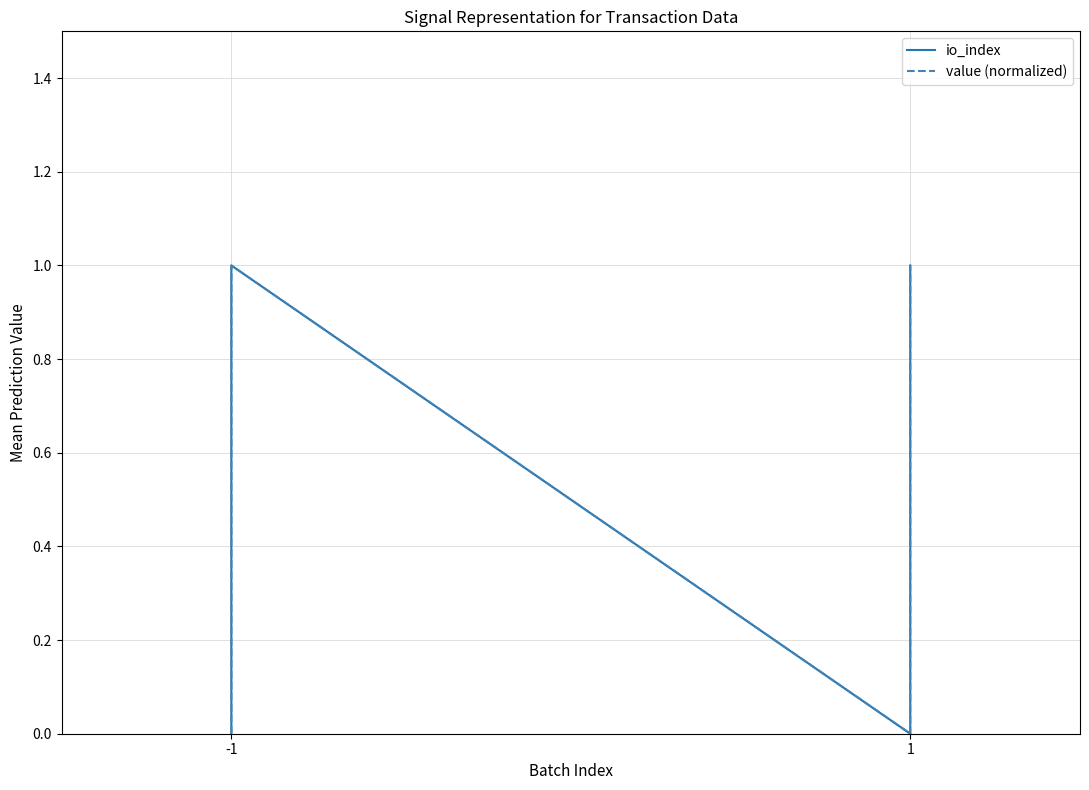

Rank the series by their average value, from highest to lowest.

value (normalized), io_index